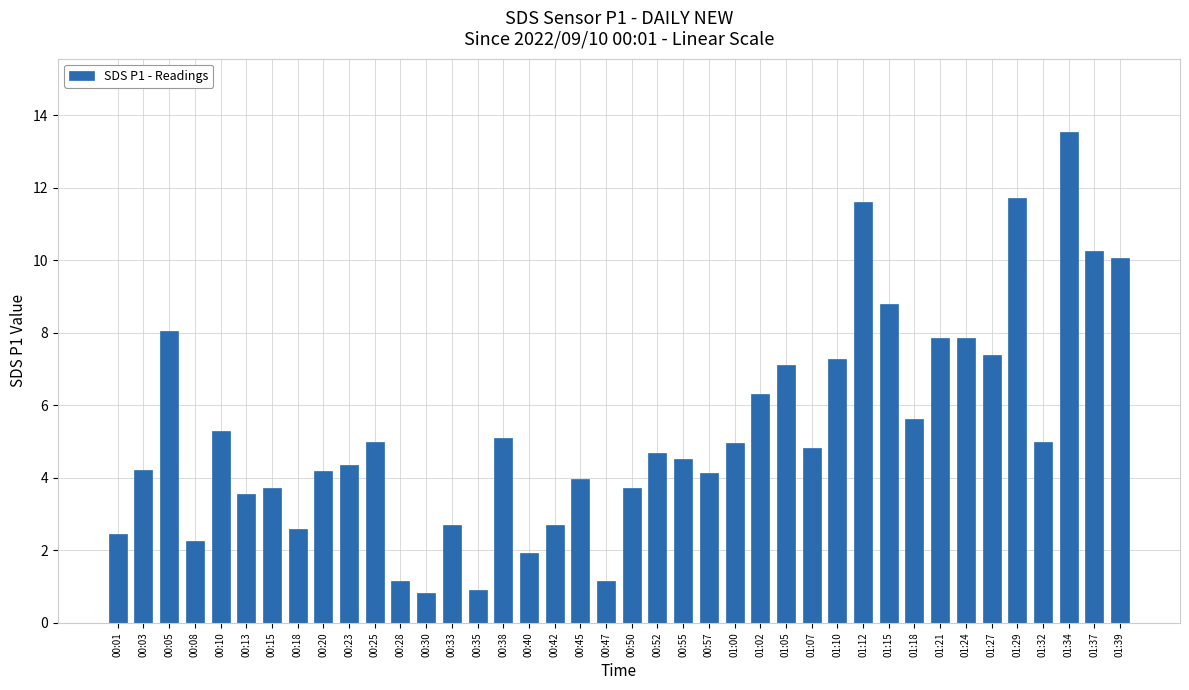

What position from the left is 00:18?

8